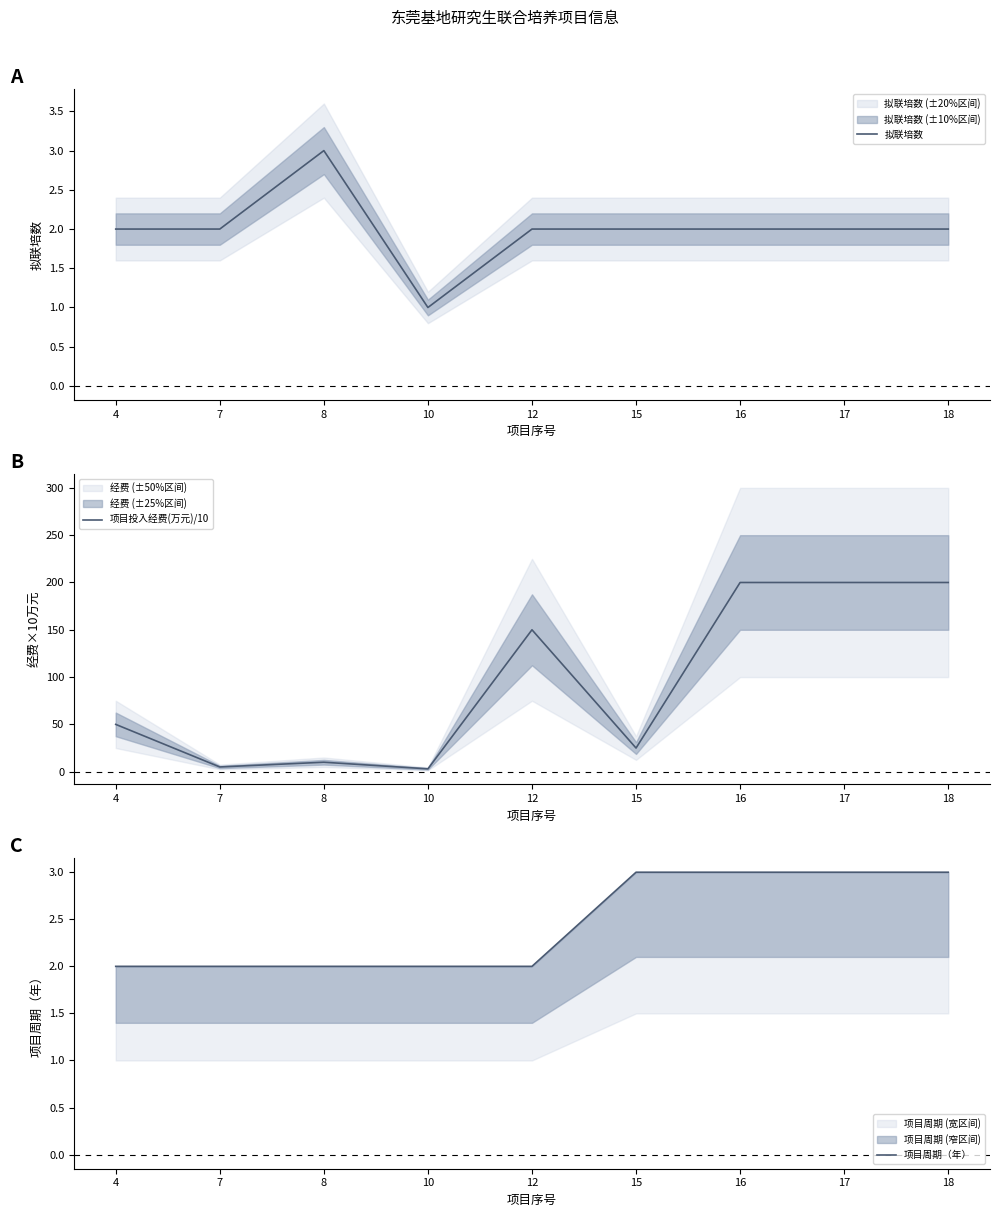

List the series in order of their peak value, lowest first.

拟联培数, 项目周期（年）, 项目投入经费(万元)/10